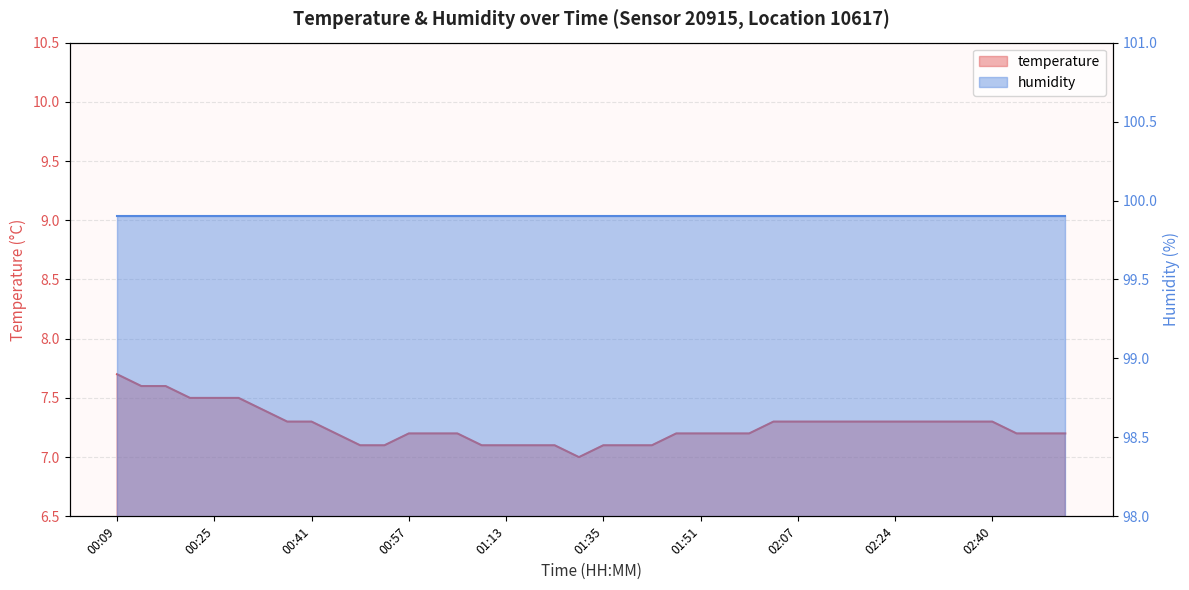

Reading left to right, transcribe all the data shown in this chart.

00:09=7.7	00:13=7.6	00:17=7.6	00:21=7.5	00:25=7.5	00:29=7.5	00:33=7.4	00:37=7.3	00:41=7.3	00:45=7.2	00:49=7.1	00:53=7.1	00:57=7.2	01:01=7.2	01:05=7.2	01:09=7.1	01:13=7.1	01:23=7.1	01:27=7.1	01:31=7.0	01:35=7.1	01:39=7.1	01:43=7.1	01:47=7.2	01:51=7.2	01:55=7.2	01:59=7.2	02:03=7.3	02:07=7.3	02:12=7.3	02:16=7.3	02:20=7.3	02:24=7.3	02:28=7.3	02:32=7.3	02:36=7.3	02:40=7.3	02:49=7.2	02:54=7.2	02:58=7.2